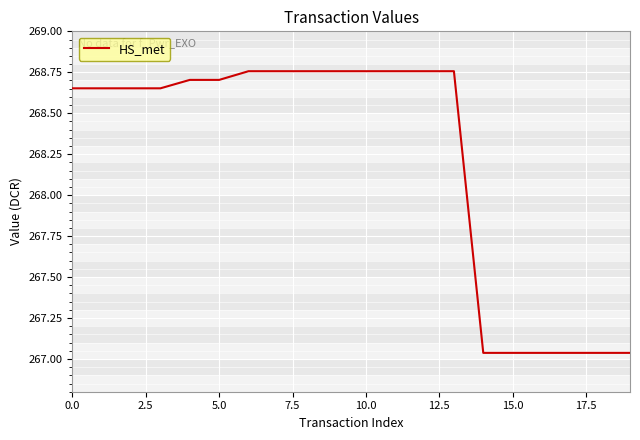

What is the difference between the maximum and minimum values?

1.7